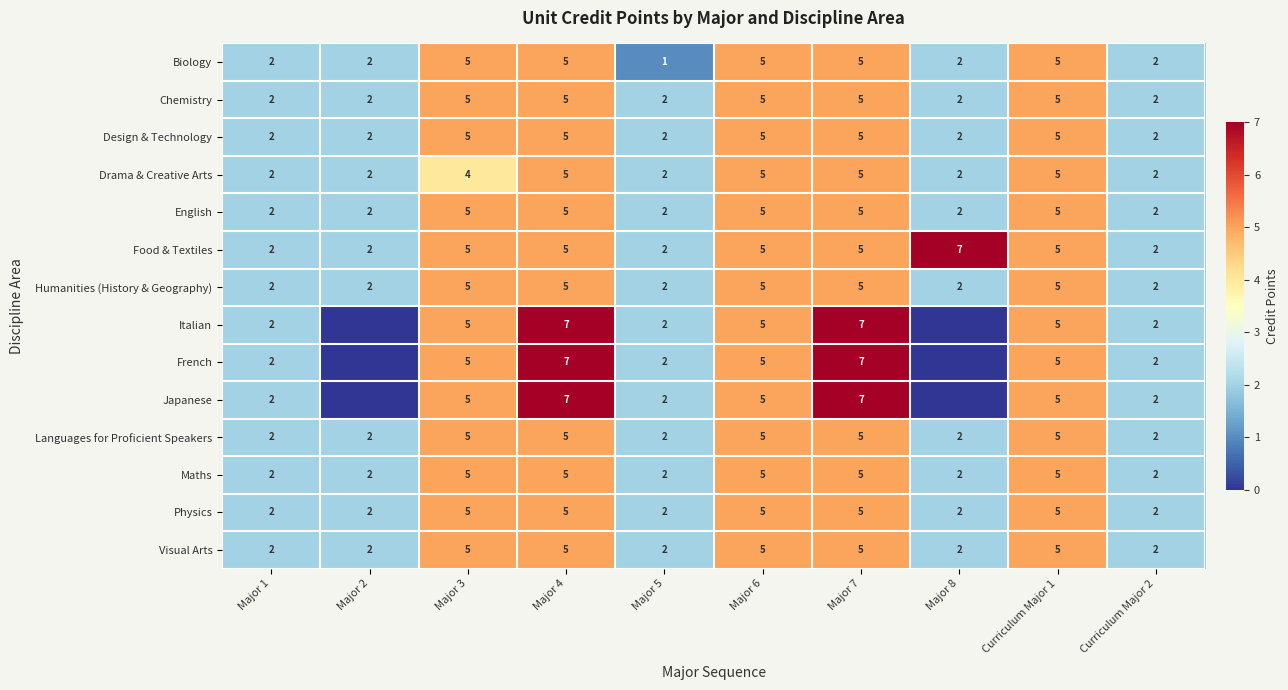

What is the sum of the Drama & Creative Arts values at Major 3 and Major 8?

6